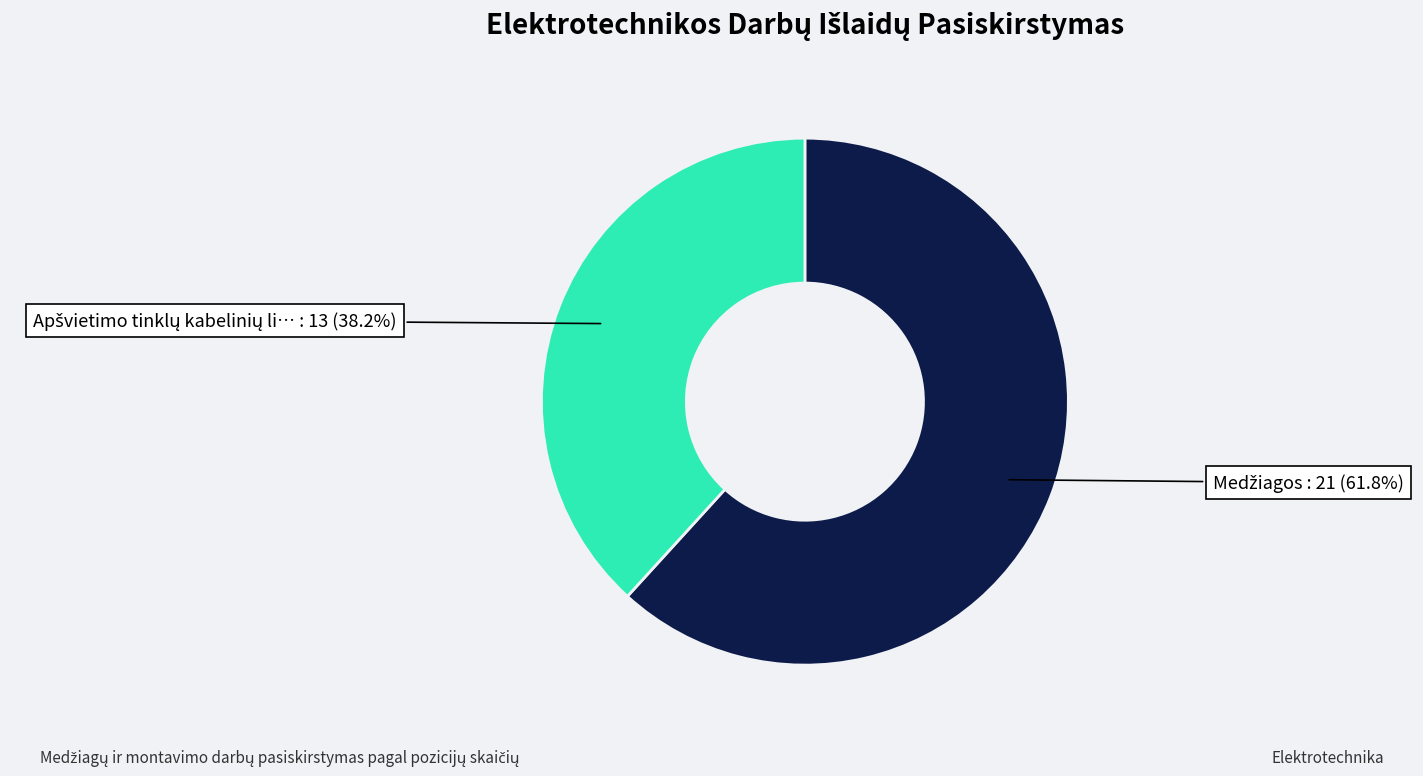

Does any single category account for the majority?

Yes